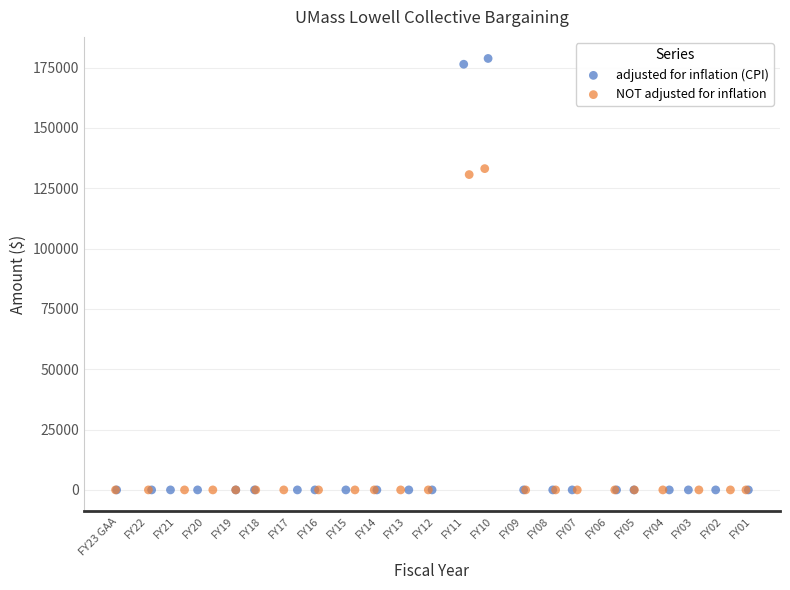

Which series has the widest spread of Y values?

adjusted for inflation (CPI)